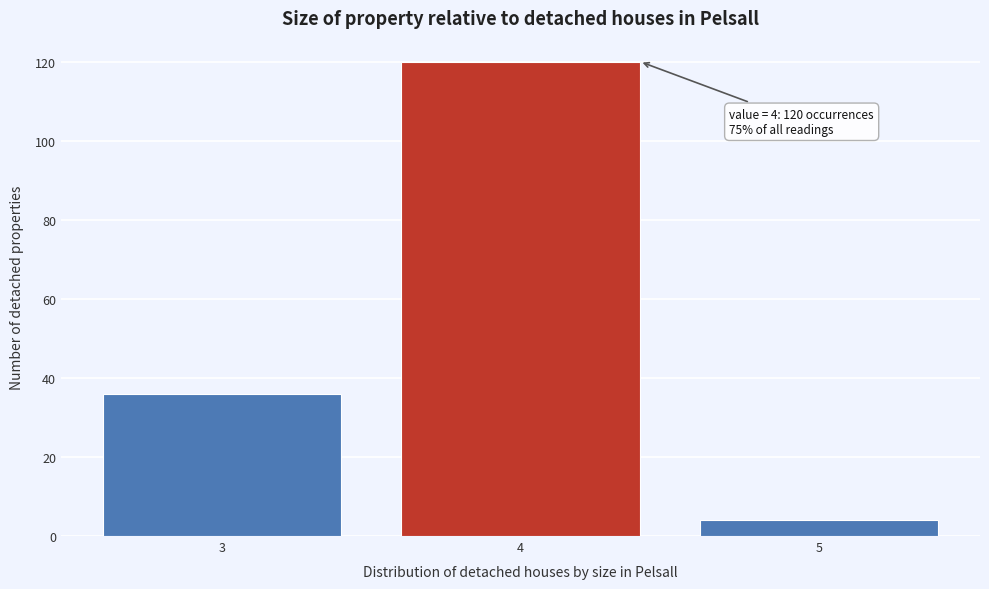

Reading left to right, what are all the values shown in this chart?

3=36	4=120	5=4